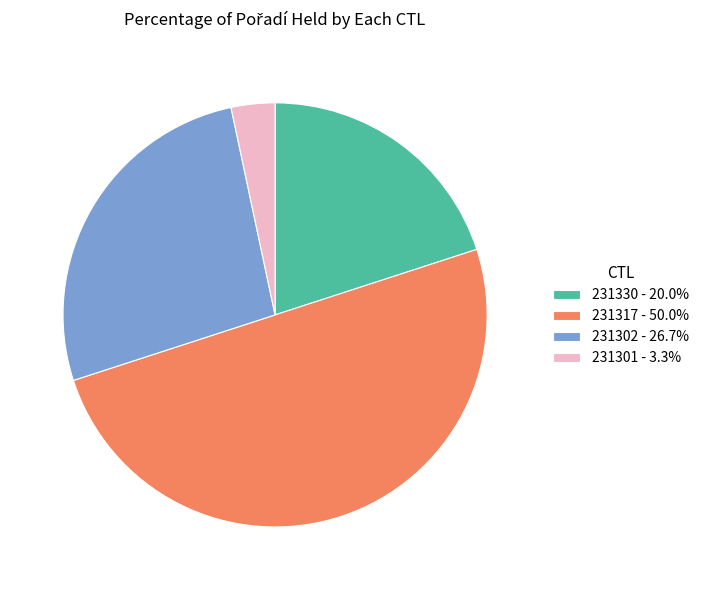

What is the ratio of the value at 231302 - 26.7% to the value at 231330 - 20.0%?

1.3